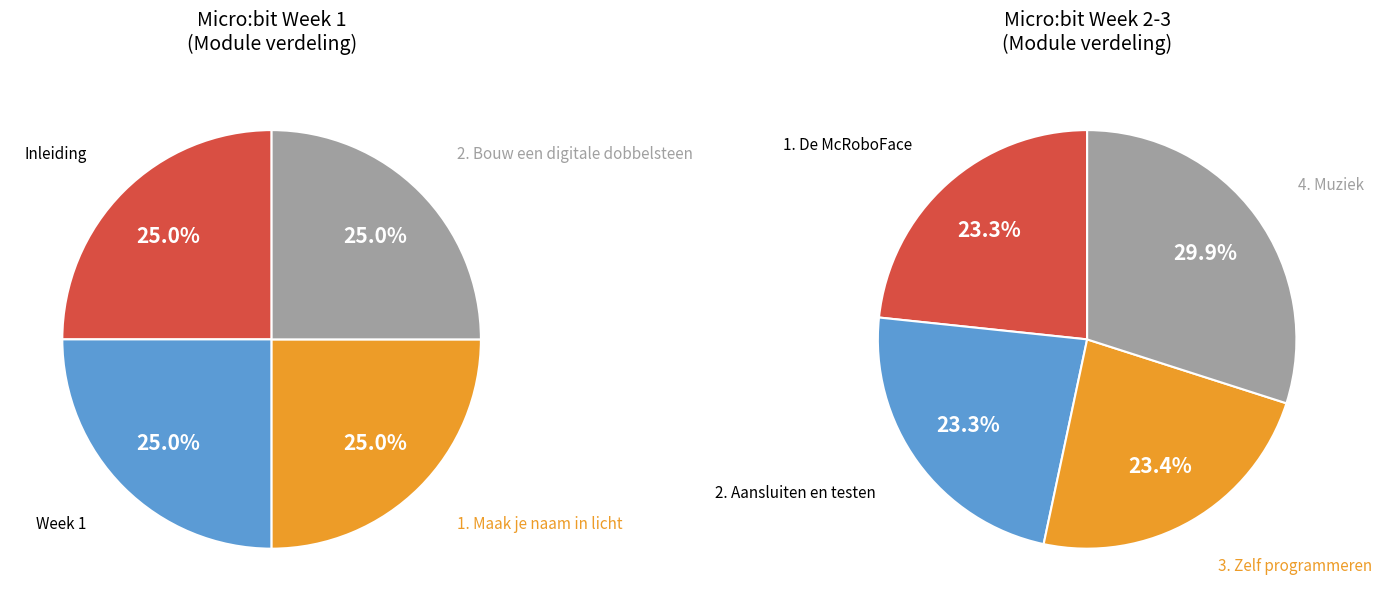

Does 1. Maak je naam in licht represent more than half of the total?

No